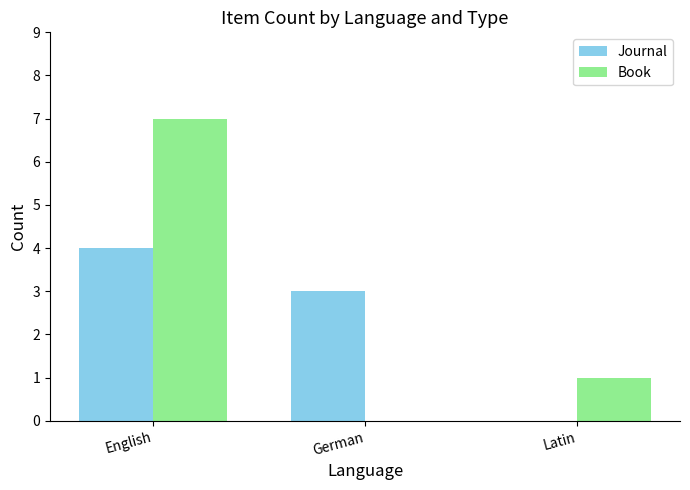

Count the number of categories in the chart.

3